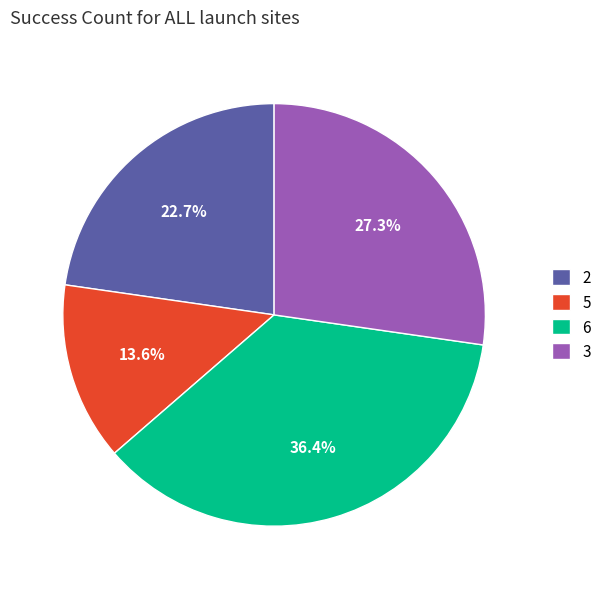

To the nearest percent, what is the difference between the largest and smallest slice percentages?

23%